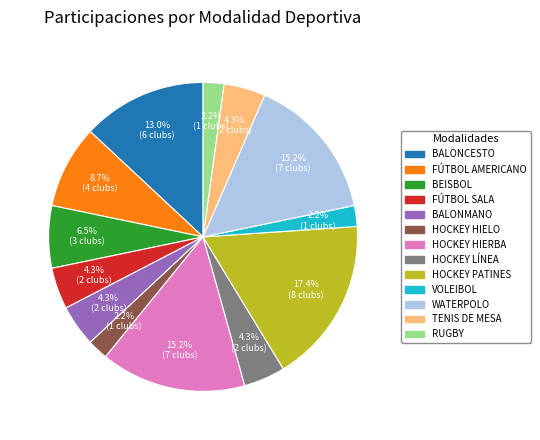

Is there a majority slice in this chart?

No